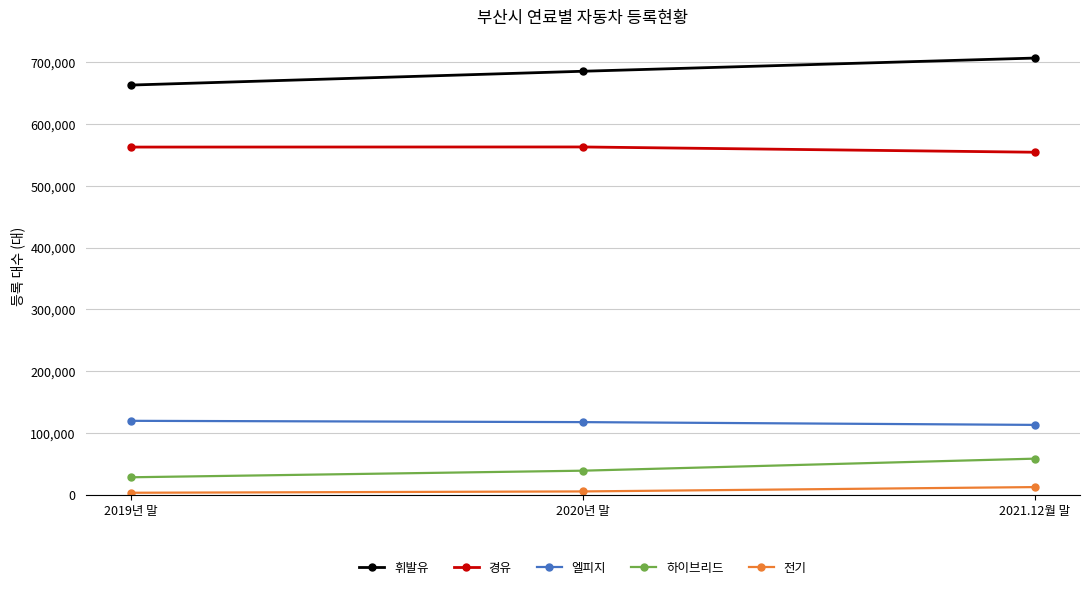

What is the approximate value of 엘피지 at 2019년 말?

119609